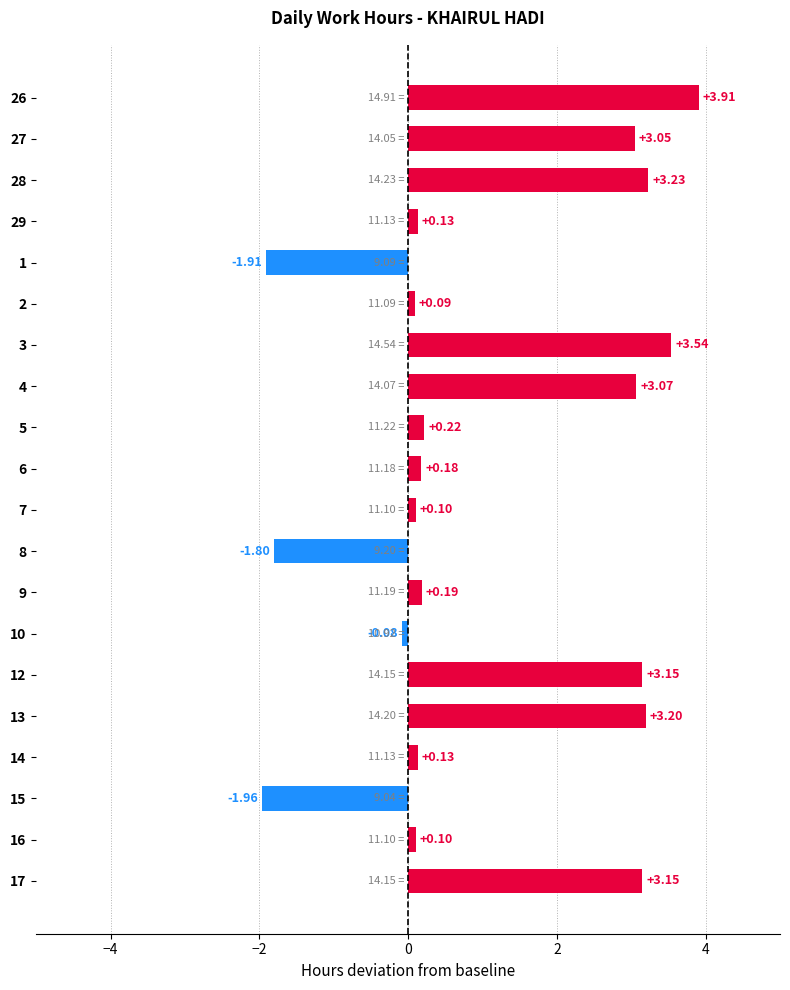

Between 10 and 12, which is larger?

12